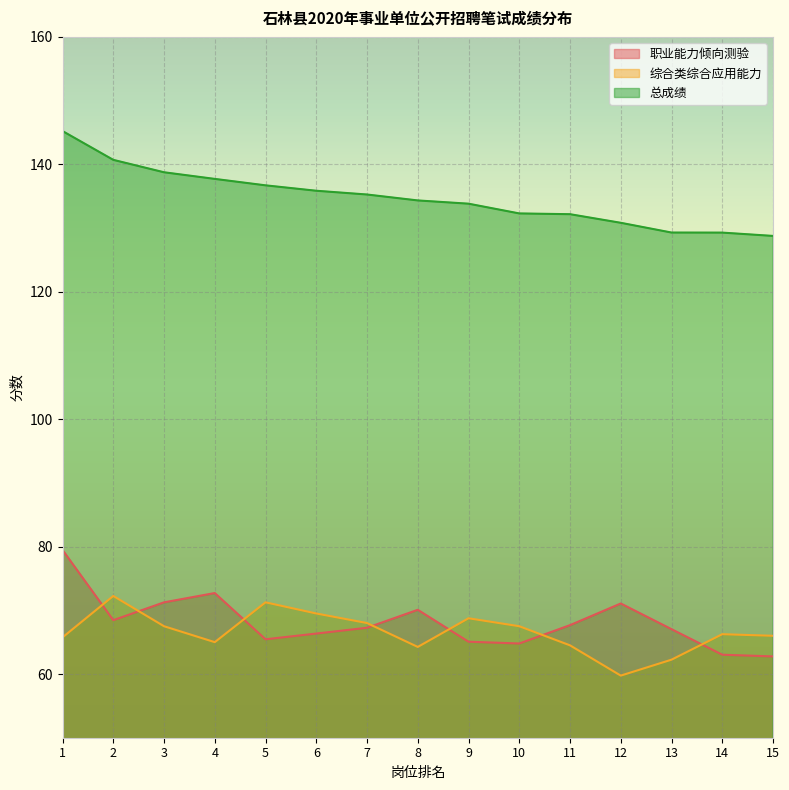

What is the minimum value shown in the chart?

59.8